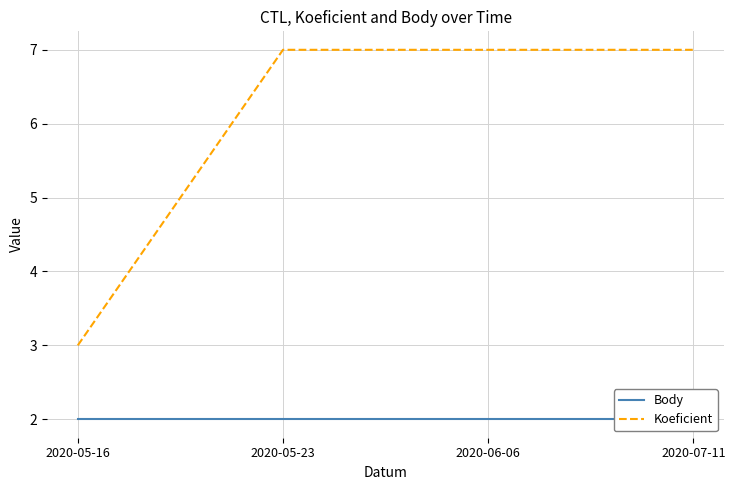

The value of Body at 2020-05-23 is 0. True or false?

False